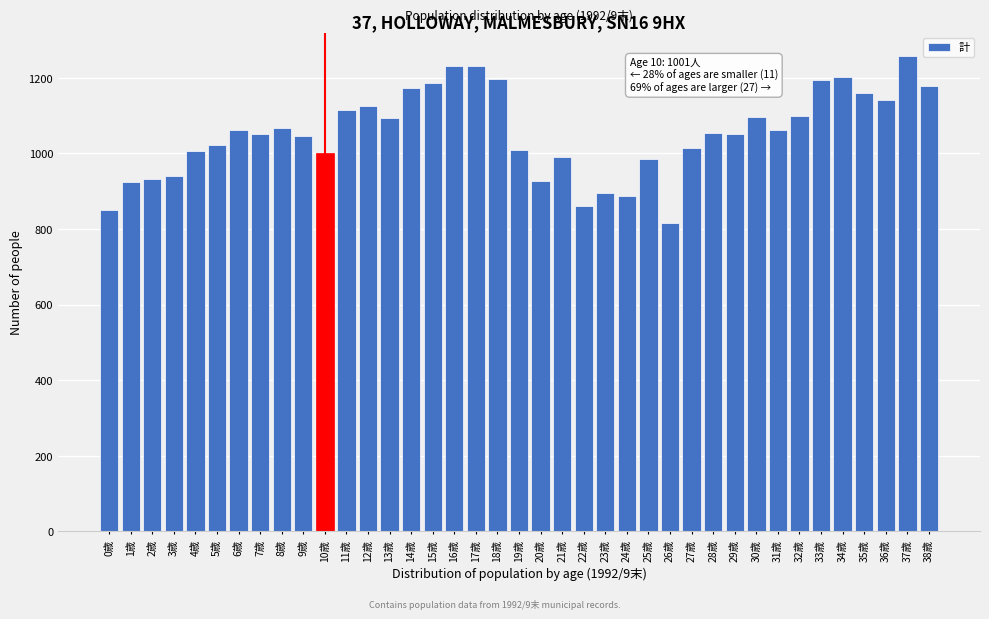

What is the label of the 9th bar from the left?

8歳